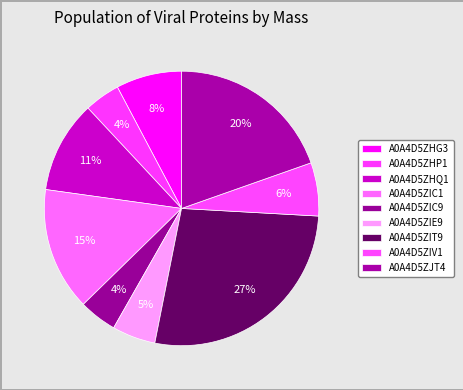

Between A0A4D5ZHG3 and A0A4D5ZHP1, which is larger?

A0A4D5ZHG3